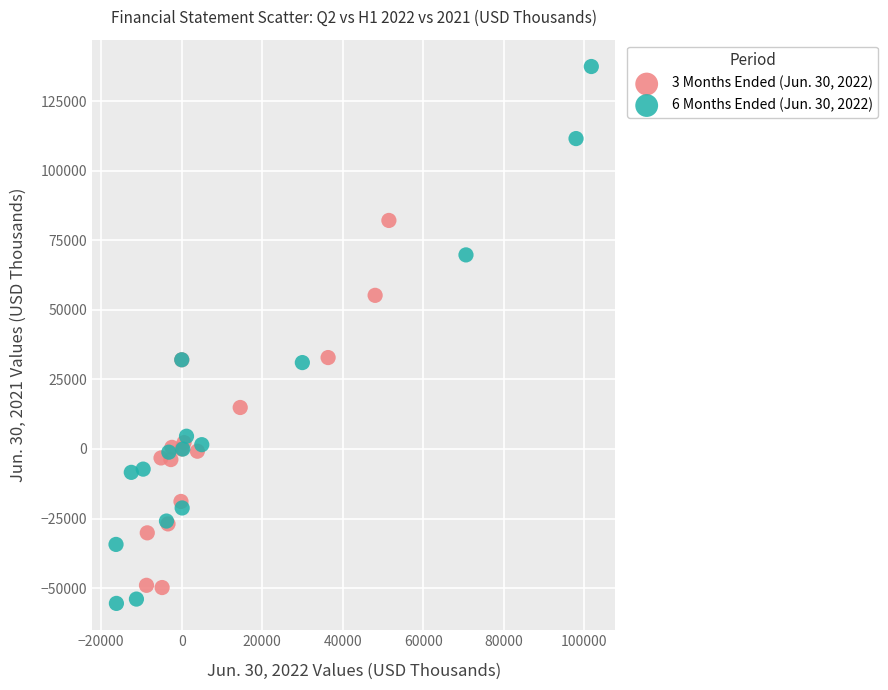

Which series contains the highest Y value?

6 Months Ended (Jun. 30, 2022)